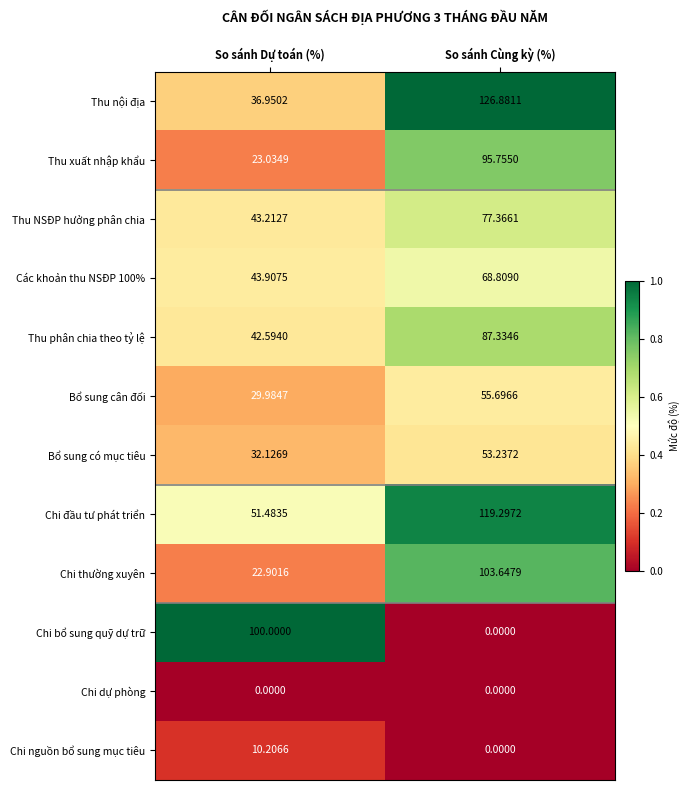

Between So sánh Dự toán (%) and So sánh Cùng kỳ (%), which series saw the biggest shift?

Chi bổ sung quỹ dự trữ